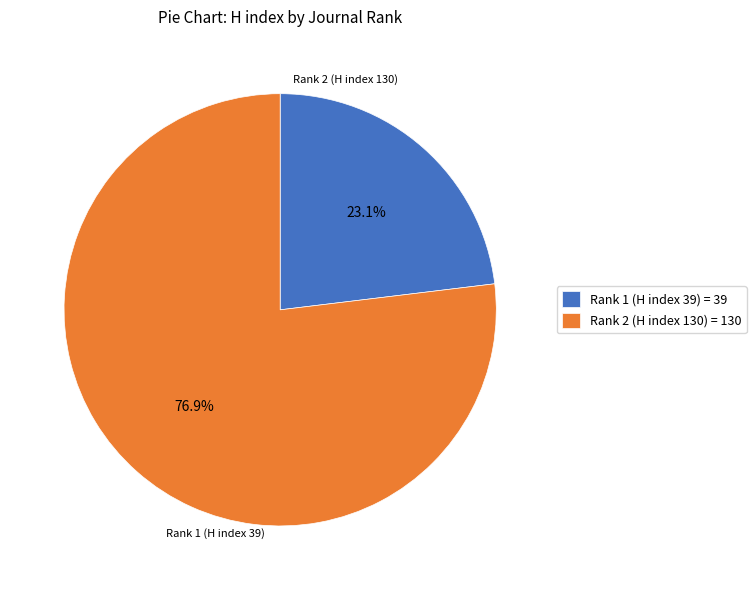

To the nearest percent, what is the combined percentage of Rank 2 (H index 130) and Rank 1 (H index 39)?

100%